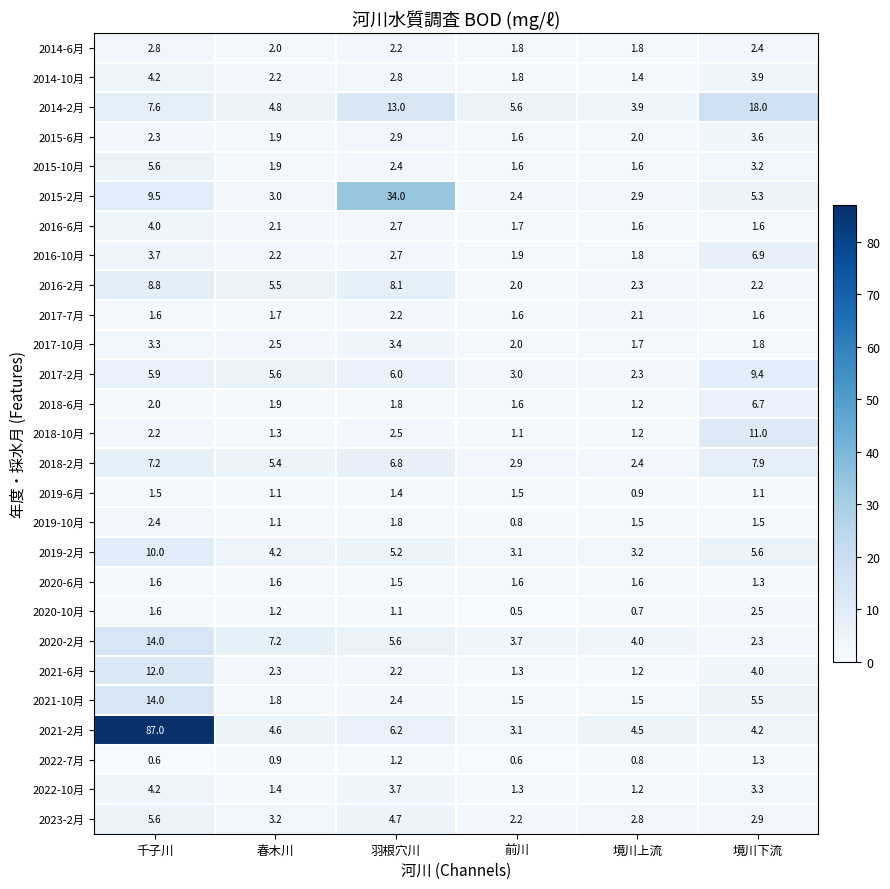

The 2021-2月 series shows 87.0 at 千子川. True or false?

True